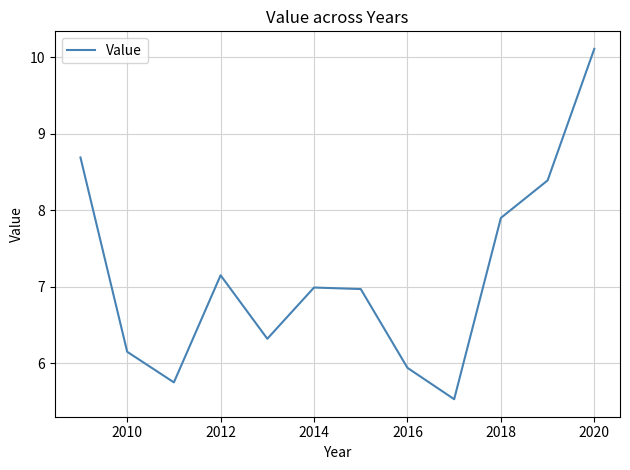

What is the smallest value displayed?

5.5